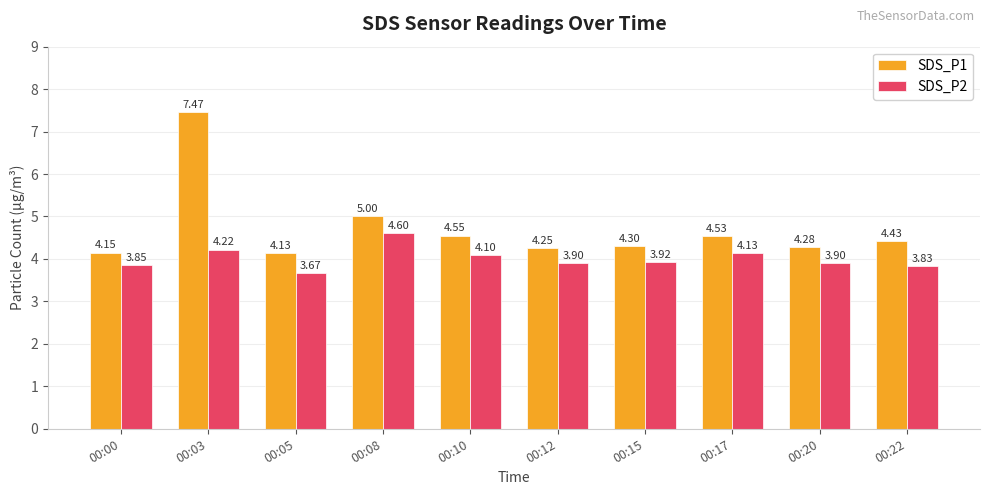

What is the sum of the SDS_P1 values at 00:17 and 00:00?

8.7